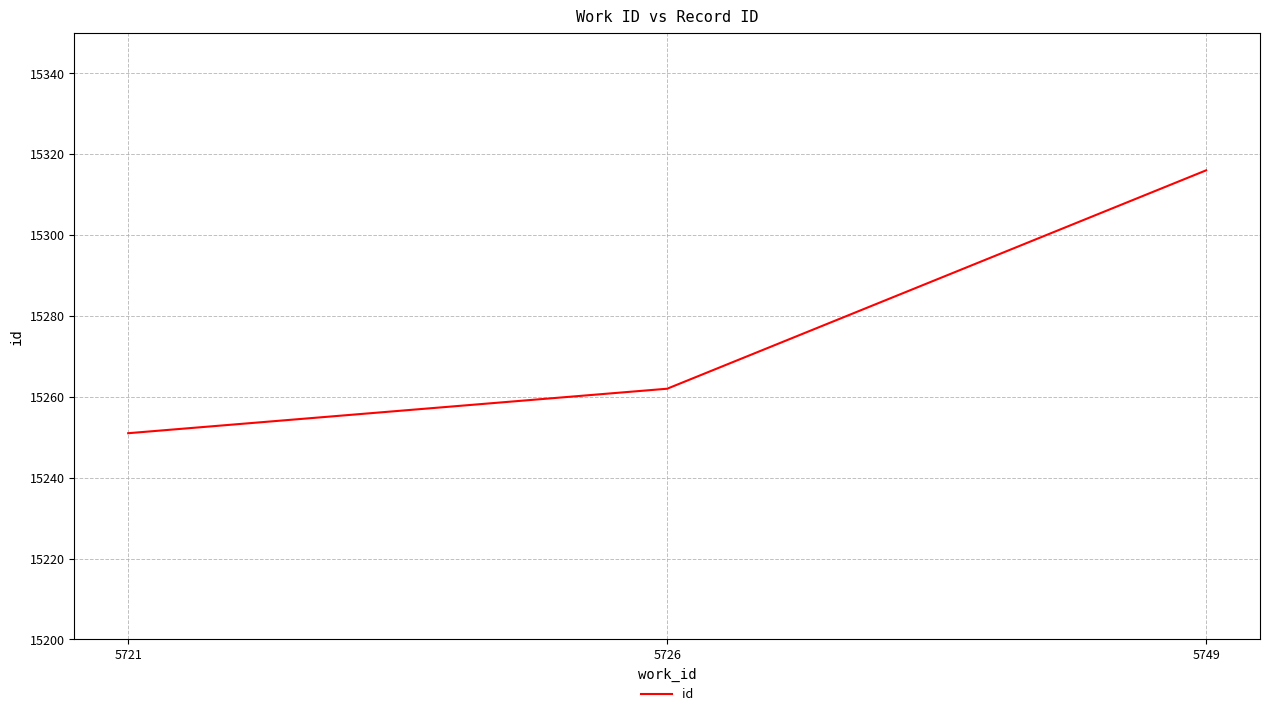

The value at 5749 is 15316. True or false?

True